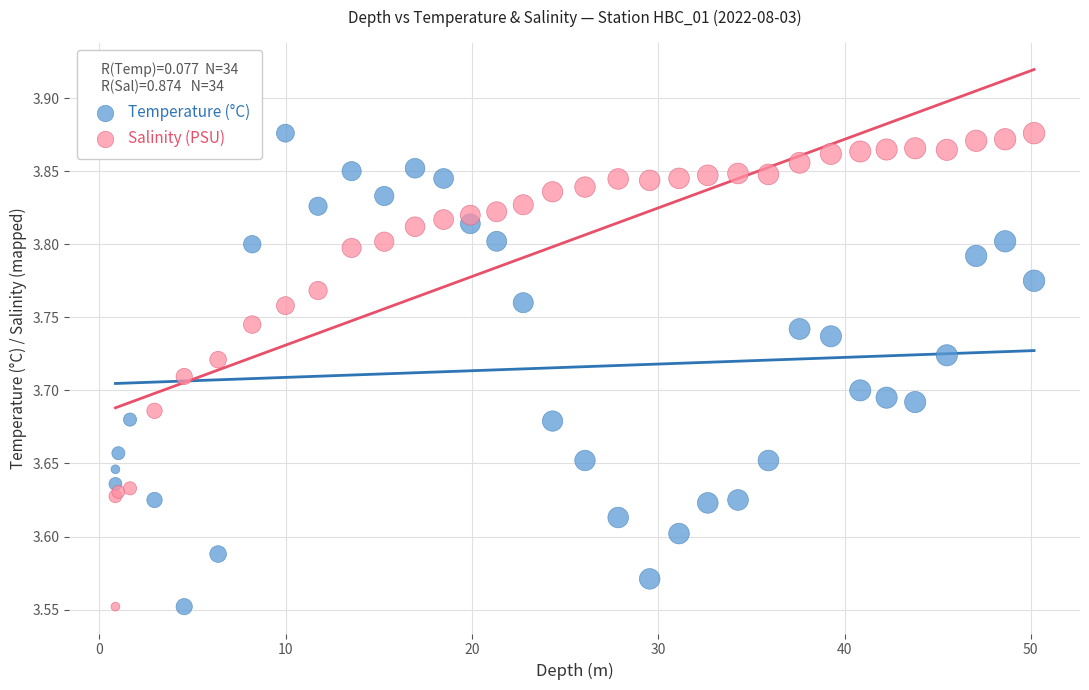

What are all the series names shown in the legend?

Temperature (°C), Salinity (PSU)